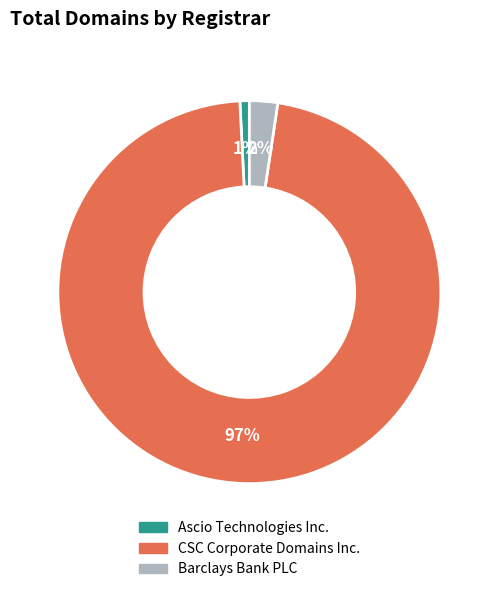

What is the largest slice in the pie chart?

CSC Corporate Domains Inc.